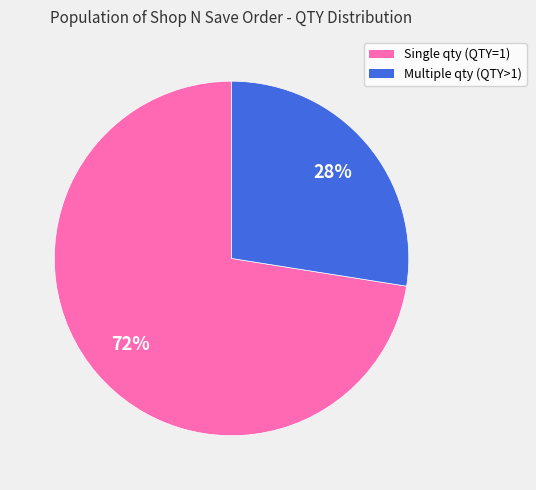

Is there any slice that represents more than half of the pie?

Yes